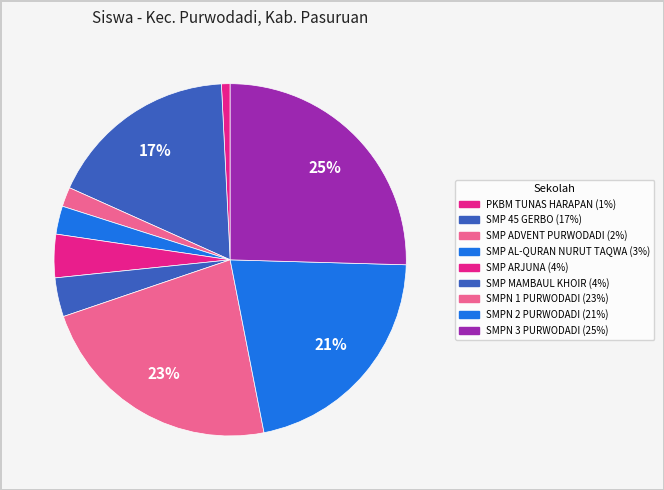

How many segments does this pie chart have?

9